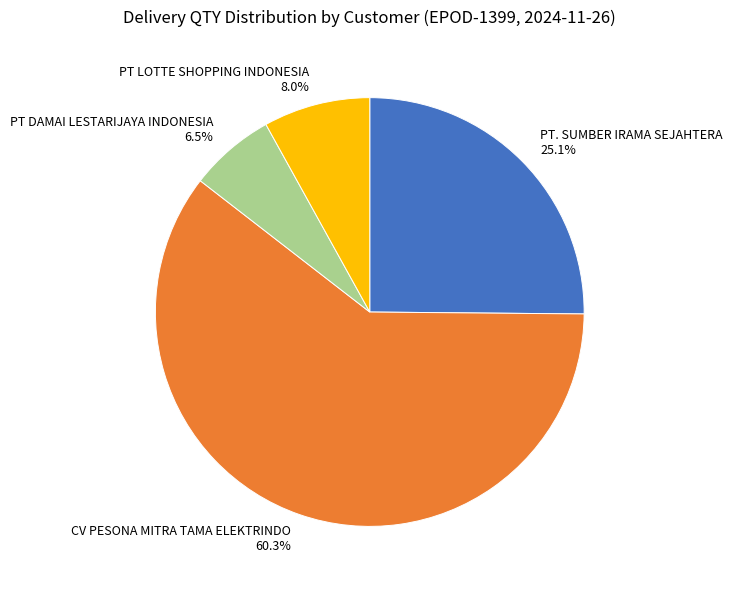

Rank the categories by value from highest to lowest.

CV PESONA MITRA TAMA ELEKTRINDO, PT. SUMBER IRAMA SEJAHTERA, PT LOTTE SHOPPING INDONESIA, PT DAMAI LESTARIJAYA INDONESIA